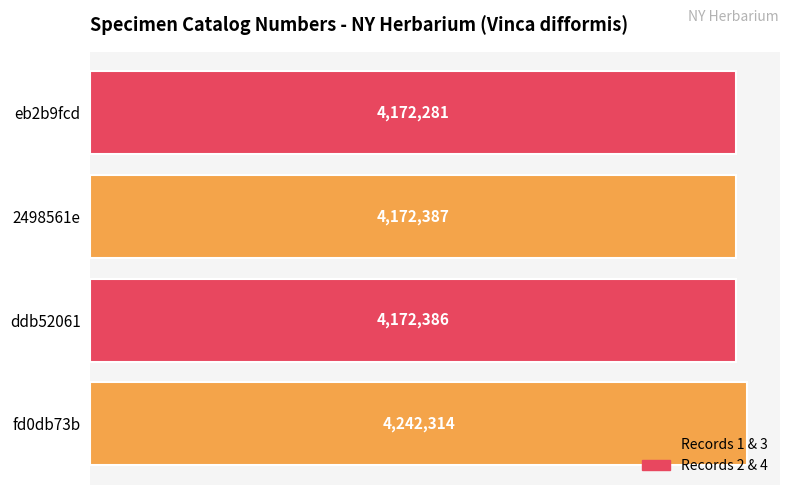

List the labels in order of value, largest first.

fd0db73b, 2498561e, ddb52061, eb2b9fcd